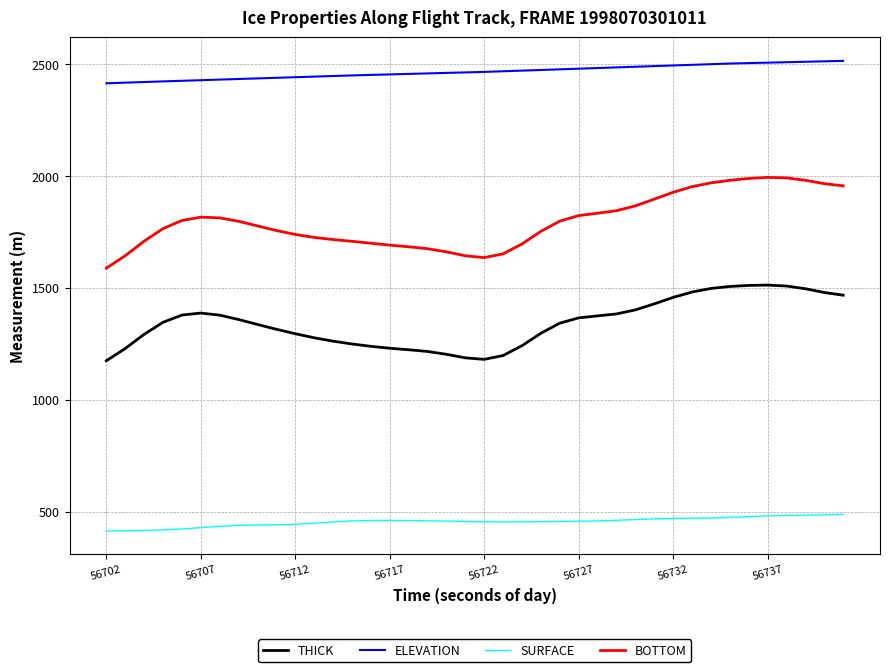

What is the difference between the maximum and minimum values in the THICK series?

338.0